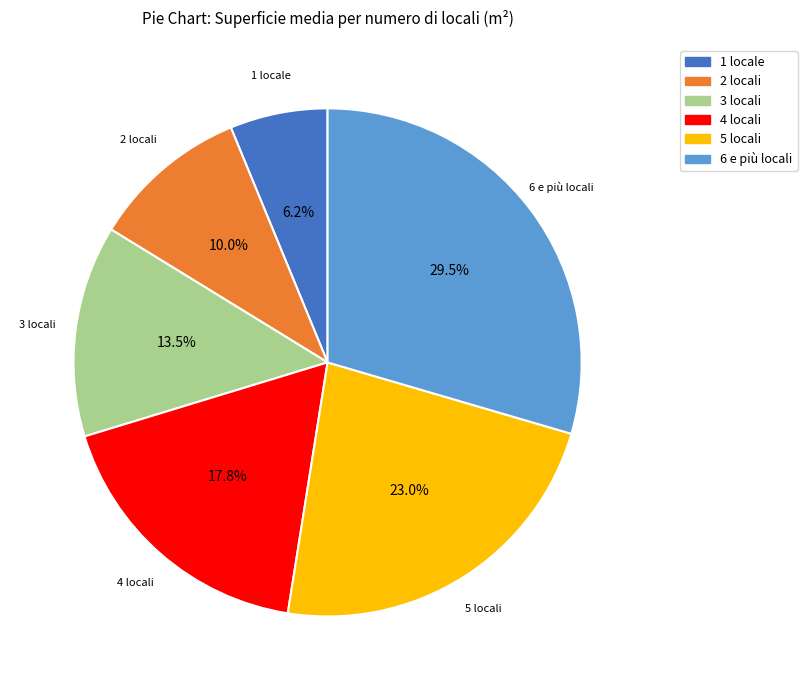

Do 6 e più locali and 5 locali together represent more than half of the pie?

Yes